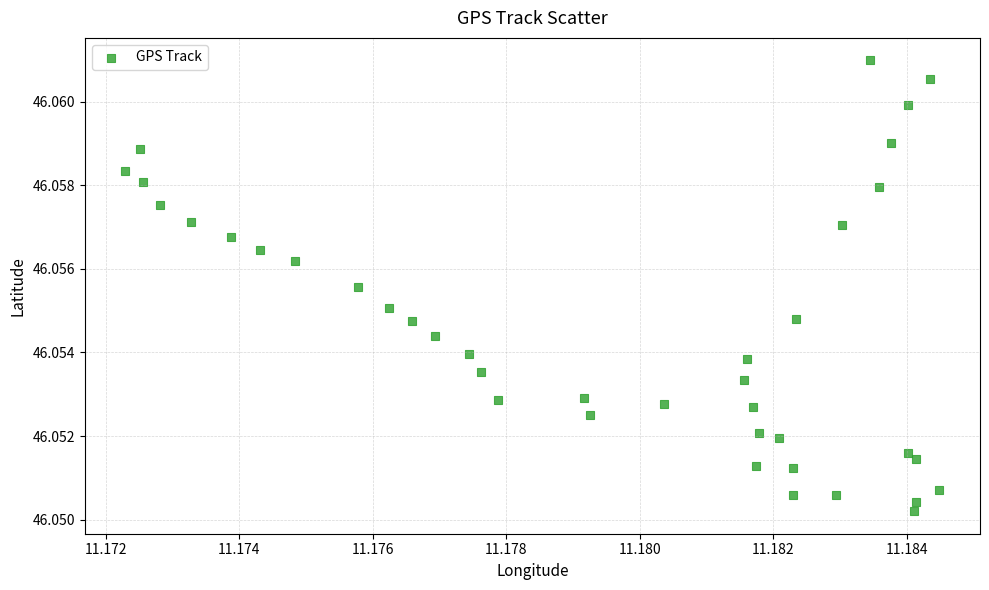

How many data points are displayed?

39